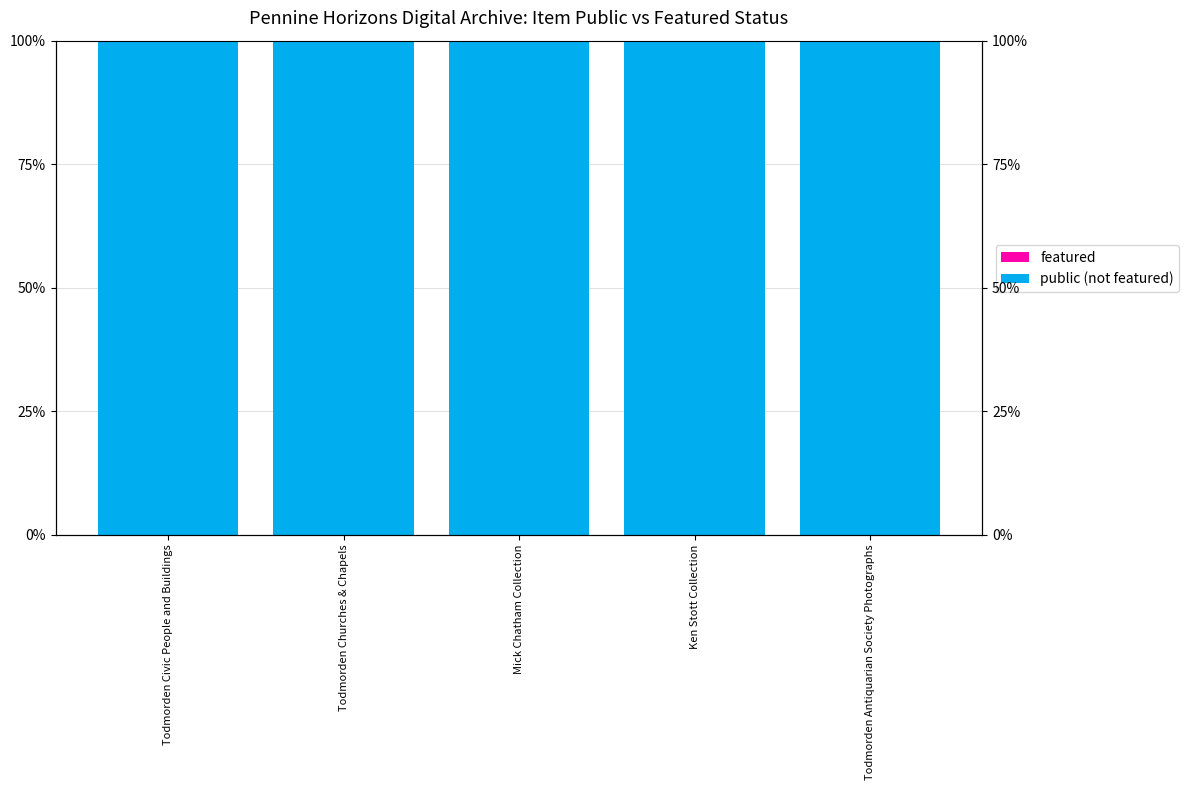

What position from the right is Todmorden Antiquarian Society Photographs?

1